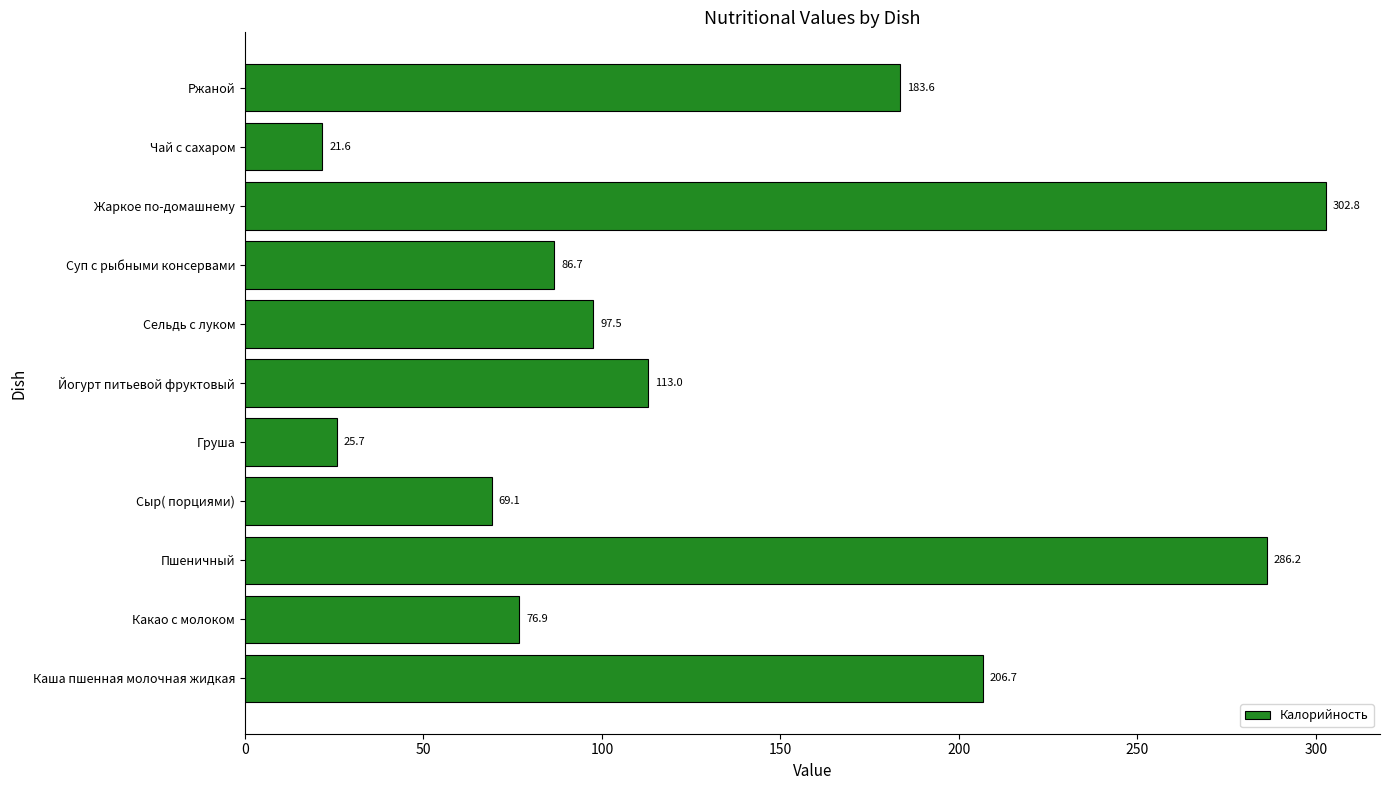

Reading top to bottom, extract all data points from this chart.

Ржаной=183.6	Чай с сахаром=21.6	Жаркое по-домашнему=302.8	Суп с рыбными консервами=86.7	Сельдь с луком=97.5	Йогурт питьевой фруктовый=113.0	Груша=25.7	Сыр( порциями)=69.1	Пшеничный=286.2	Какао с молоком=76.9	Каша пшенная молочная жидкая=206.7